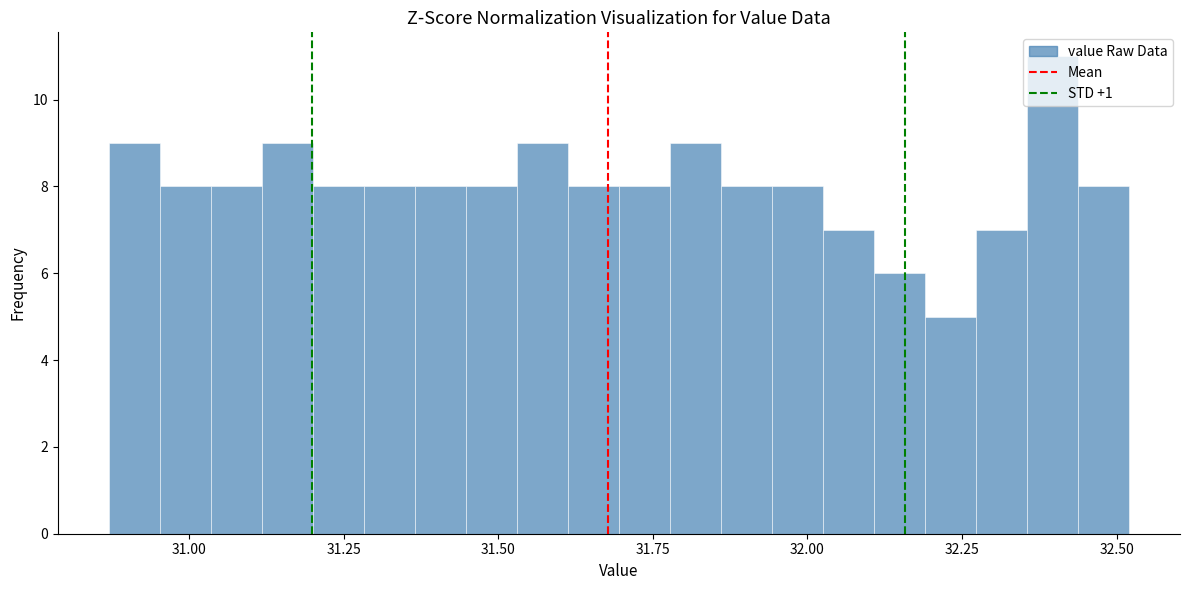

Around what value on the x-axis is the tallest bar? Give the approximate position of its centre, as read against the axis.

32.40